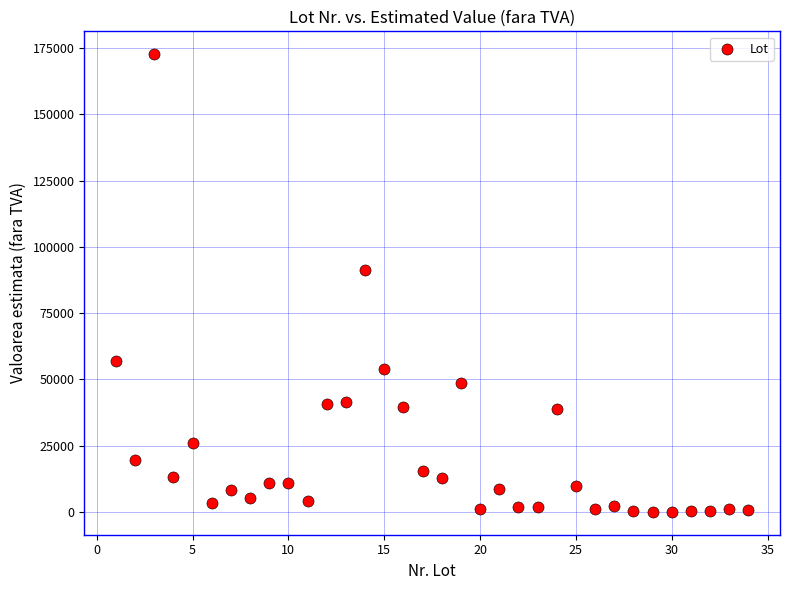

What Y value in the scatter plot is closest to 86391?

91162.8